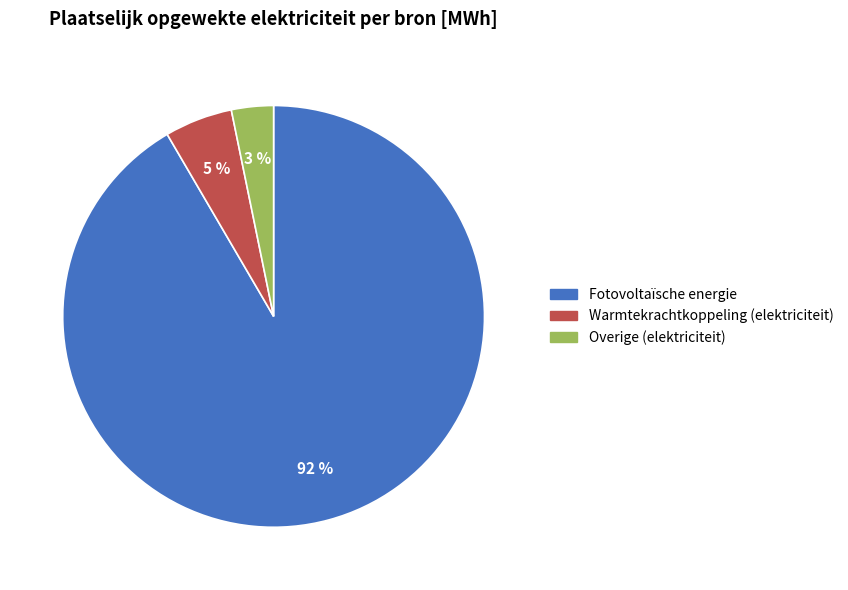

What is the majority slice?

Fotovoltaïsche energie